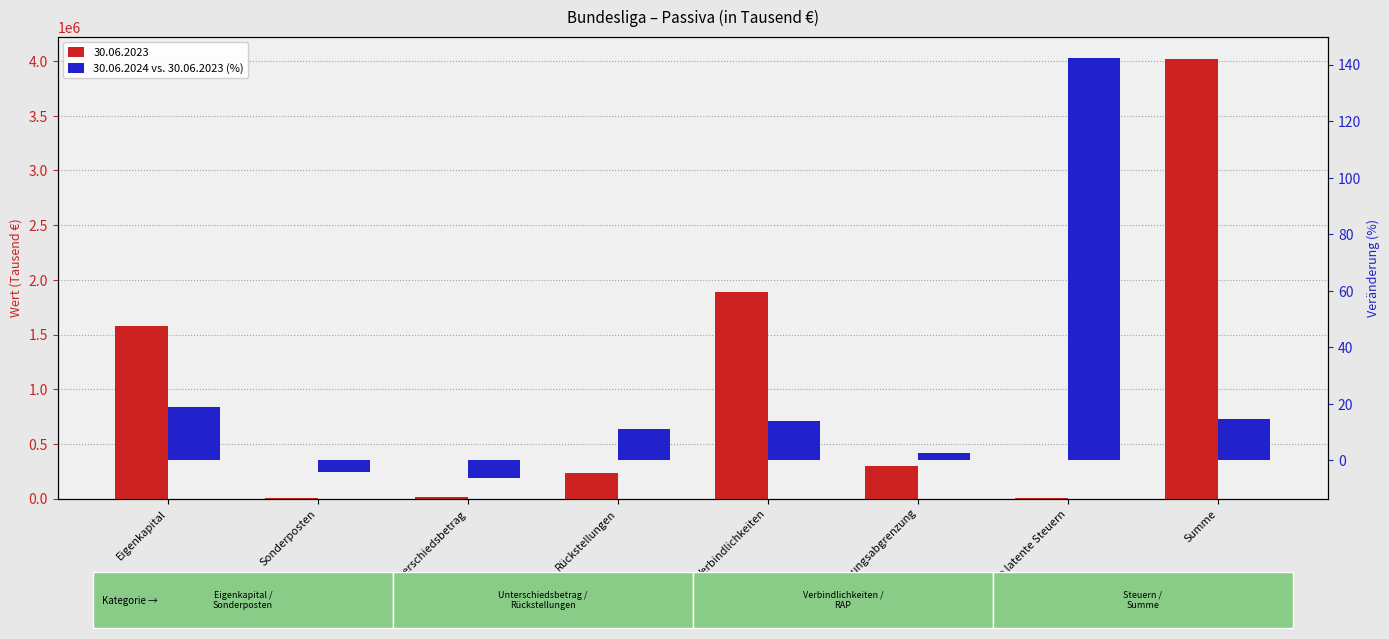

What is the sum of the values at Passive Rechnungsabgrenzung and Unterschiedsbetrag?

-3.4